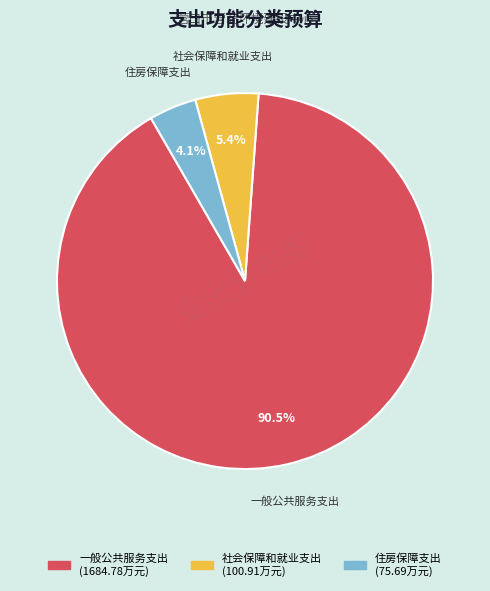

To the nearest percent, what is the combined percentage of 一般公共服务支出 and 社会保障和就业支出?

96%